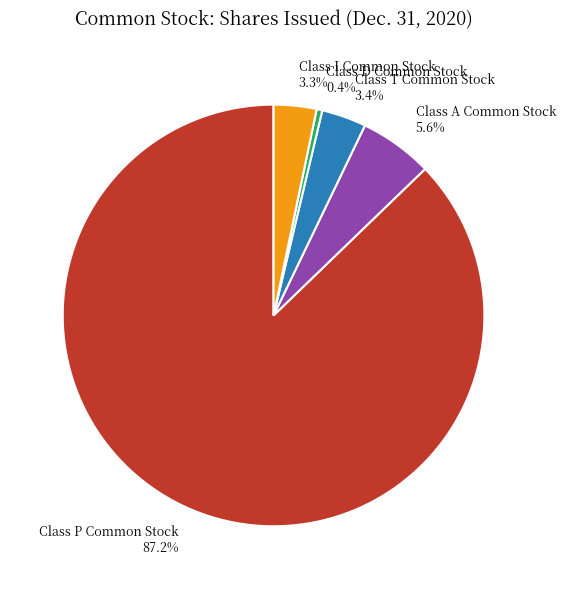

How many segments does this pie chart have?

5